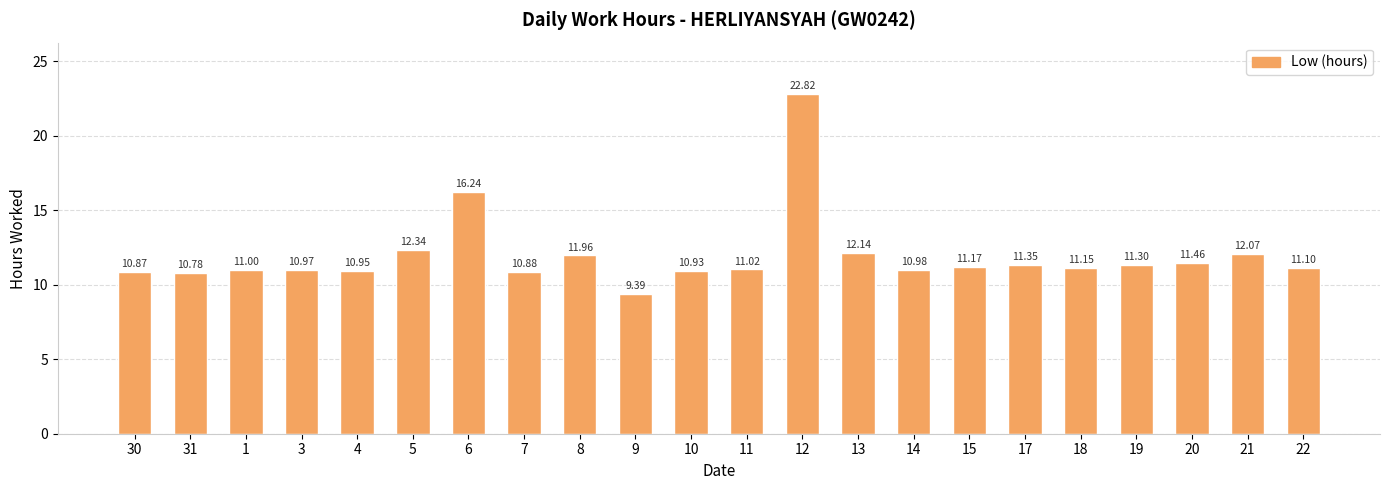

What is the greatest value displayed?

22.8